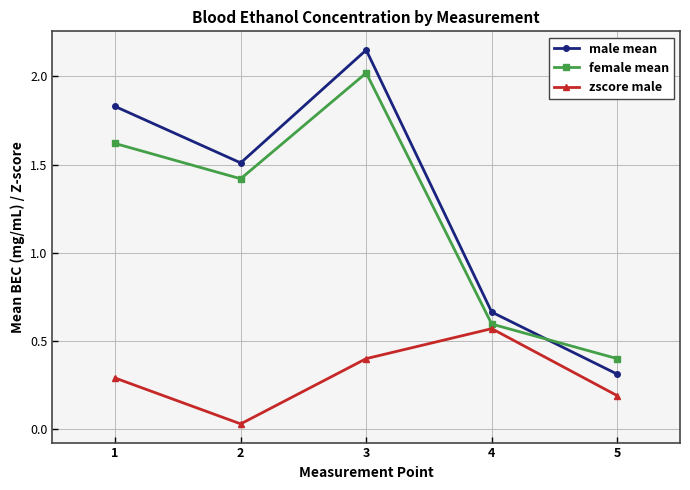

At which category does male mean reach its first local peak?

3